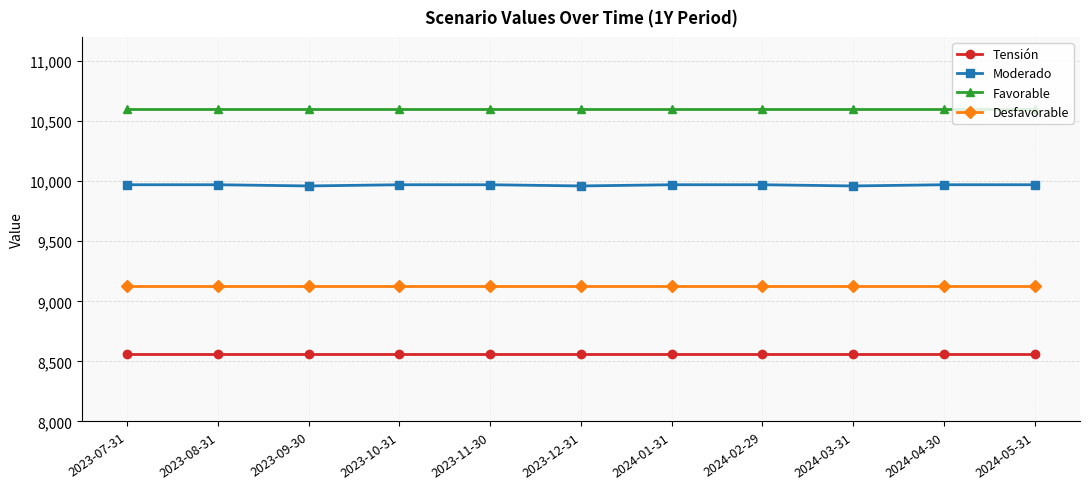

What is the spread (max minus min) of values at 2023-10-31?

2040